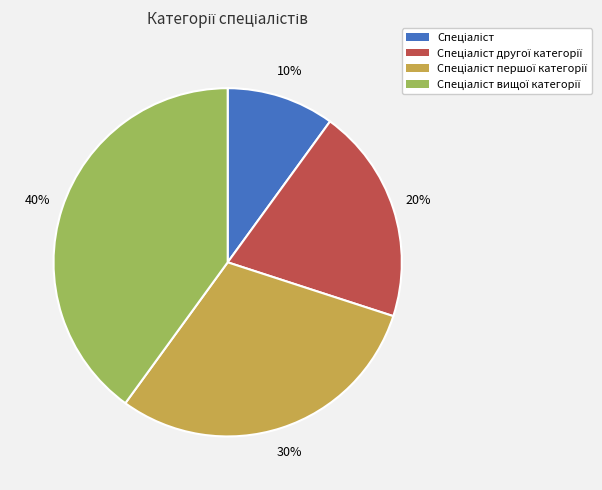

To the nearest percent, what is the average slice percentage?

25%